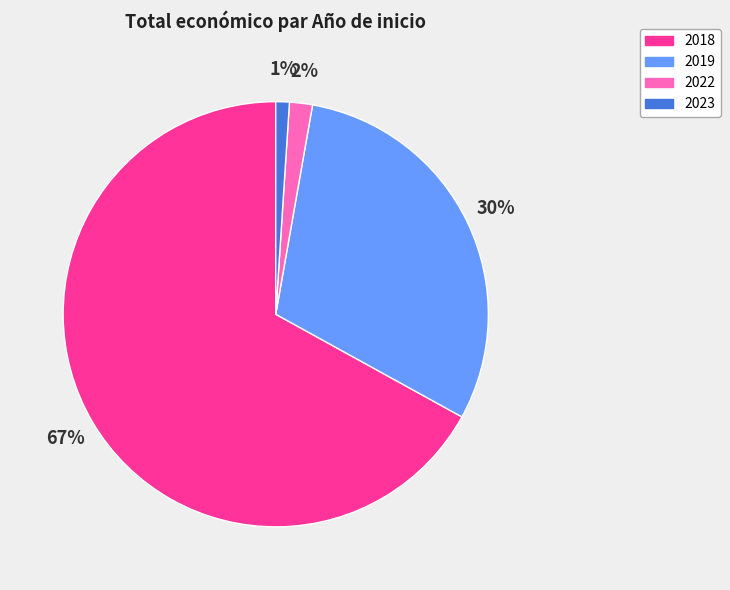

To the nearest percent, what is the difference between the largest and smallest slice percentages?

66%